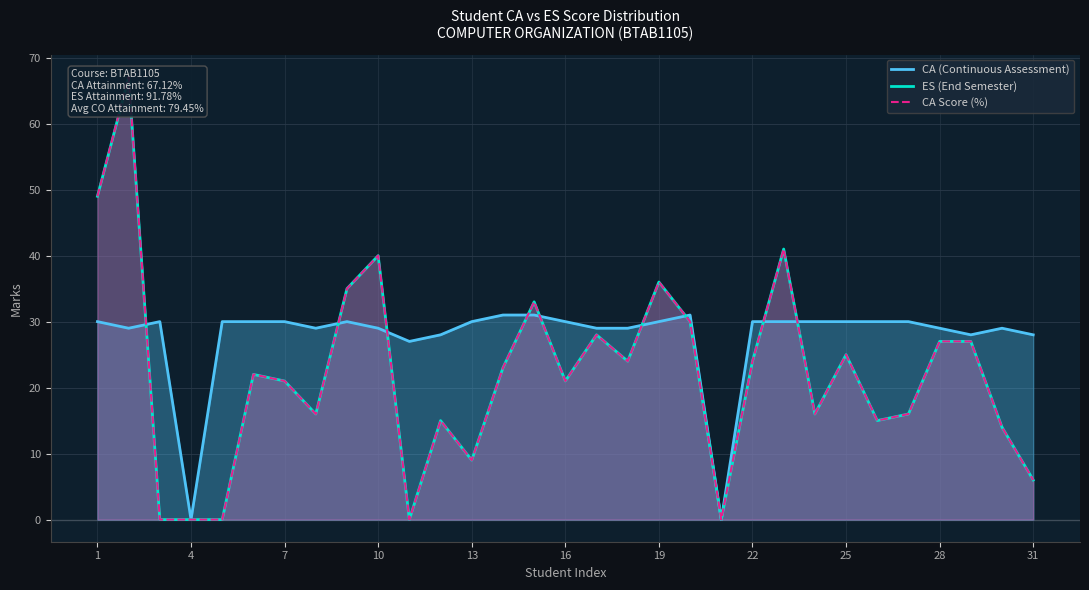

The value of CA (Continuous Assessment) at 16 is 30. True or false?

True